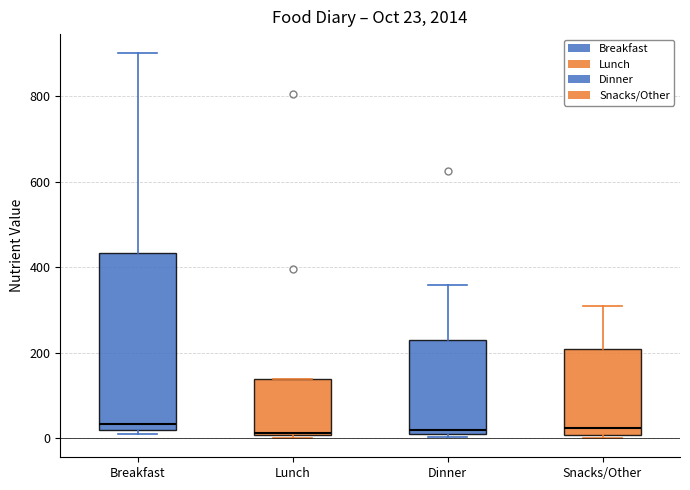

Which box is the tallest, from its lower edge to its upper edge?

Breakfast